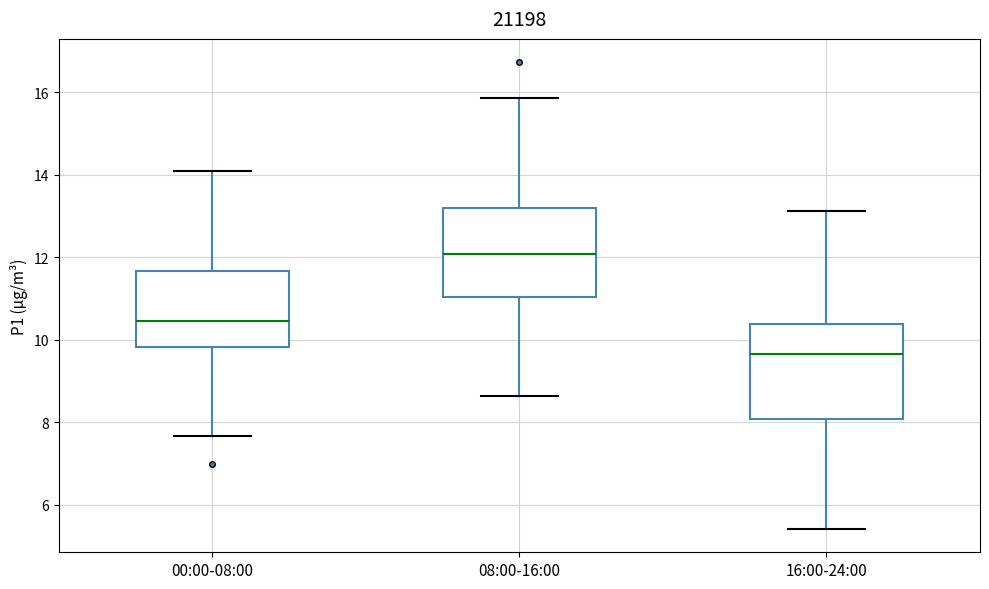

Reading left to right, read every box against the y-axis: the position of its median line, the range the box covers, and the ends of its whiskers. The values are not printed on the chart, so give them approximately, as read against the axis.

00:00-08:00: median 10.4, box 9.8 to 11.6, whiskers 7.6 to 14.0
08:00-16:00: median 12.0, box 11.0 to 13.2, whiskers 8.6 to 15.8
16:00-24:00: median 9.6, box 8.0 to 10.4, whiskers 5.4 to 13.2